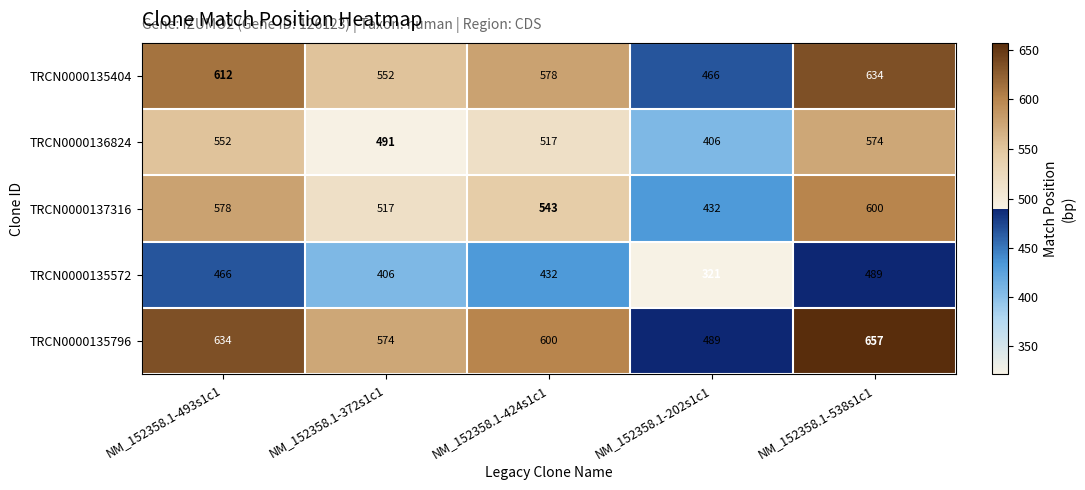

Reading left to right, transcribe all the data shown in this chart.

TRCN0000135404: NM_152358.1-493s1c1=612	NM_152358.1-372s1c1=552	NM_152358.1-424s1c1=578	NM_152358.1-202s1c1=466	NM_152358.1-538s1c1=634
TRCN0000136824: NM_152358.1-493s1c1=552	NM_152358.1-372s1c1=491	NM_152358.1-424s1c1=517	NM_152358.1-202s1c1=406	NM_152358.1-538s1c1=574
TRCN0000137316: NM_152358.1-493s1c1=578	NM_152358.1-372s1c1=517	NM_152358.1-424s1c1=543	NM_152358.1-202s1c1=432	NM_152358.1-538s1c1=600
TRCN0000135572: NM_152358.1-493s1c1=466	NM_152358.1-372s1c1=406	NM_152358.1-424s1c1=432	NM_152358.1-202s1c1=321	NM_152358.1-538s1c1=489
TRCN0000135796: NM_152358.1-493s1c1=634	NM_152358.1-372s1c1=574	NM_152358.1-424s1c1=600	NM_152358.1-202s1c1=489	NM_152358.1-538s1c1=657